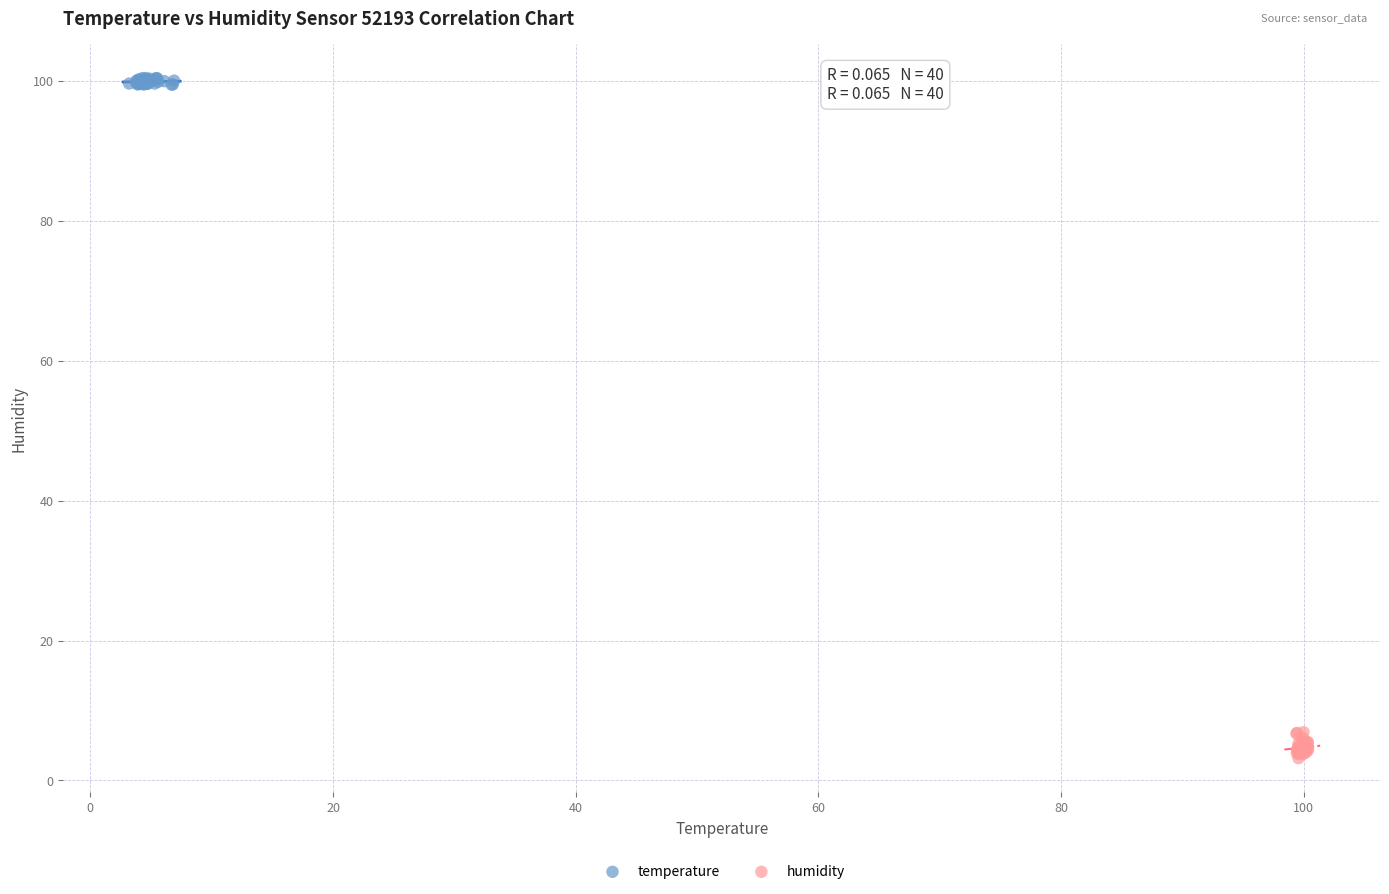

Which series has the largest Y range (max minus min)?

humidity